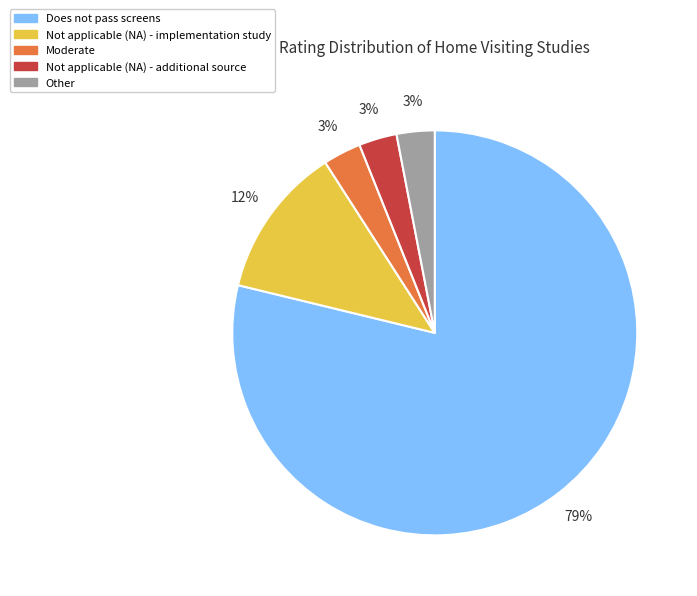

What is the ratio of the value at Not applicable (NA) - additional source to the value at Moderate?

1.0